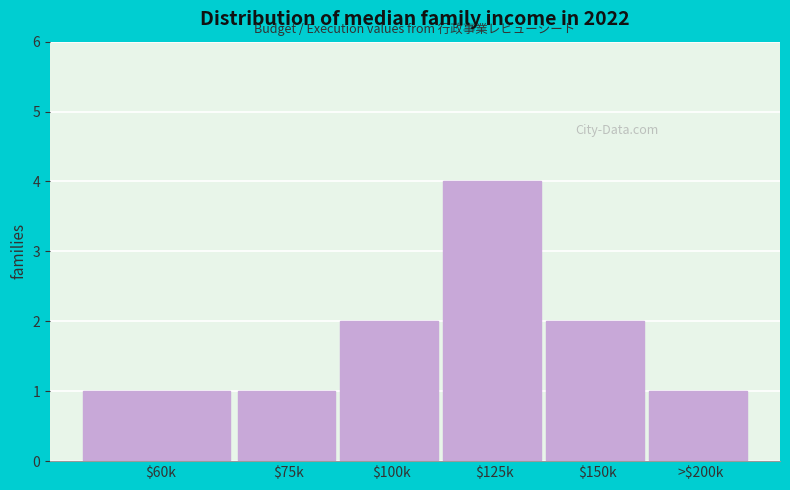

Reading right to left, transcribe all the data shown in this chart.

1	2	4	2	1	1